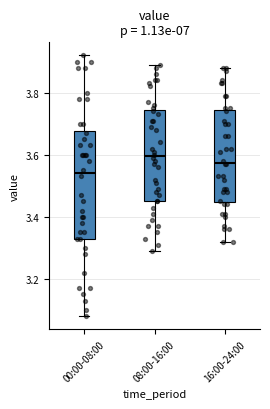

Reading left to right, transcribe this box plot: for each box, give where its median line is, the range the box spans, and where its two whiskers end, as read against the y-axis. The values are not printed on the chart, so give them approximately, as read against the axis.

00:00-08:00: median 3.54, box 3.34 to 3.68, whiskers 3.08 to 3.92
08:00-16:00: median 3.60, box 3.46 to 3.74, whiskers 3.30 to 3.90
16:00-24:00: median 3.58, box 3.44 to 3.74, whiskers 3.32 to 3.88